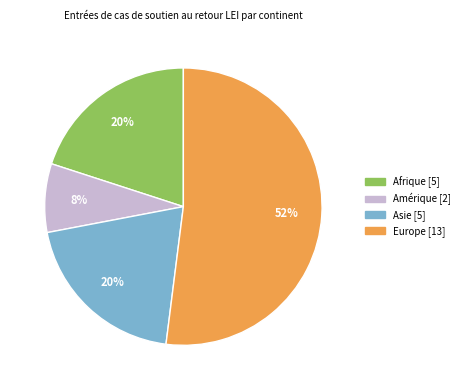

To the nearest percent, what percentage of the pie is Amérique?

8%